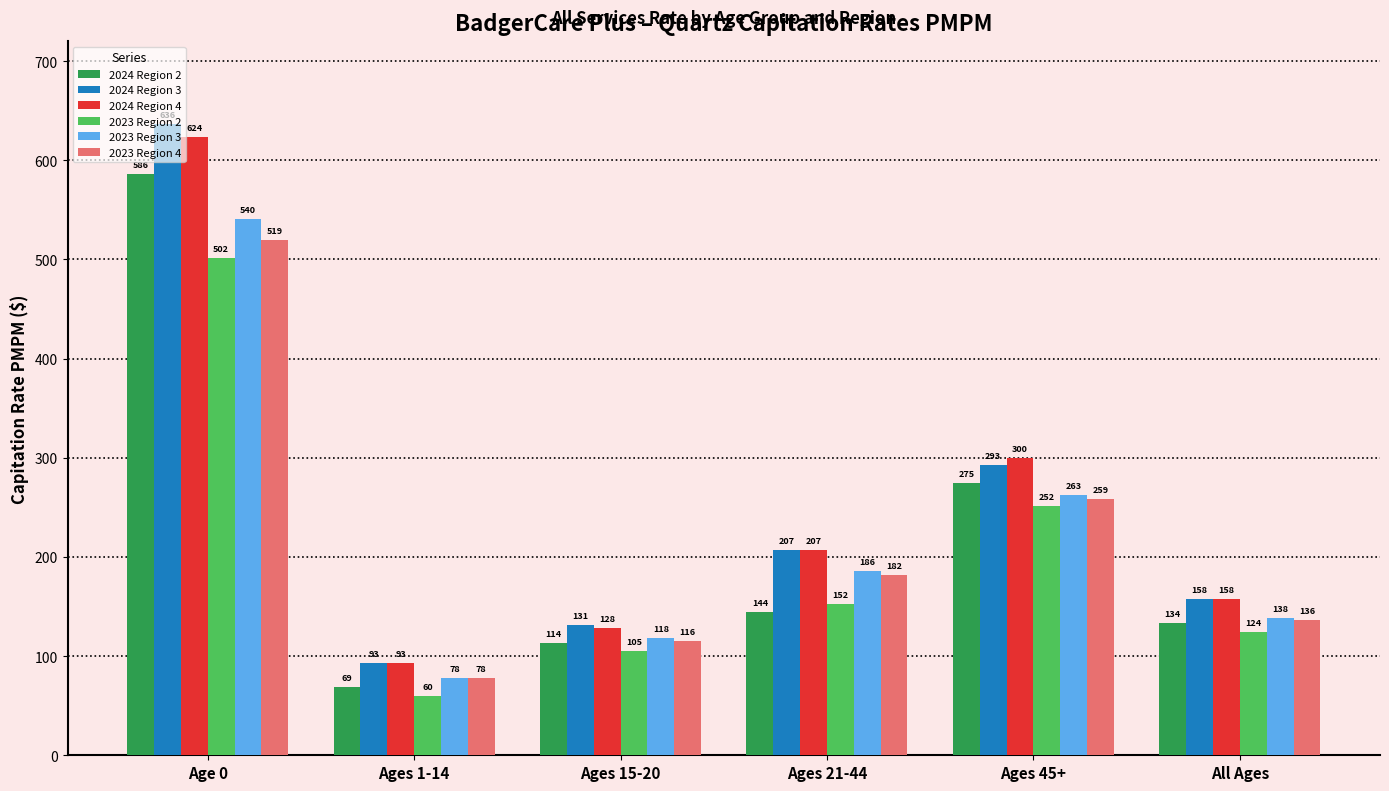

Which category has the highest value in the 2024 Region 2 series?

Age 0